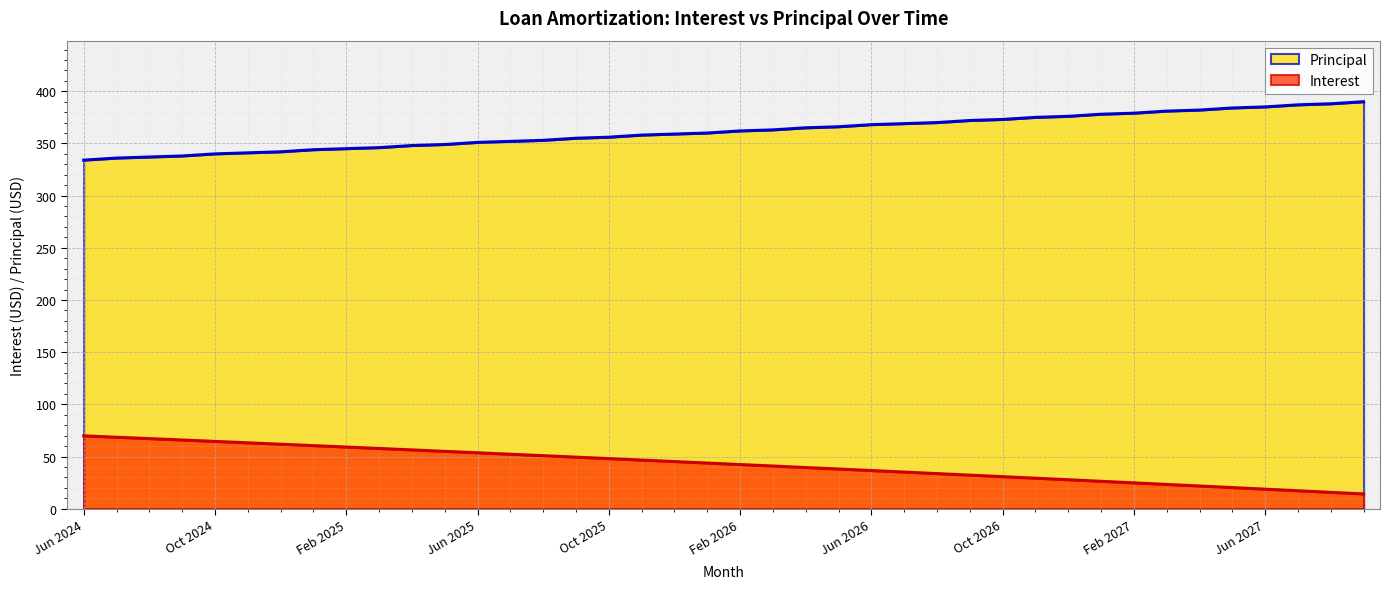

What are all the series names shown in the legend?

Principal, Interest